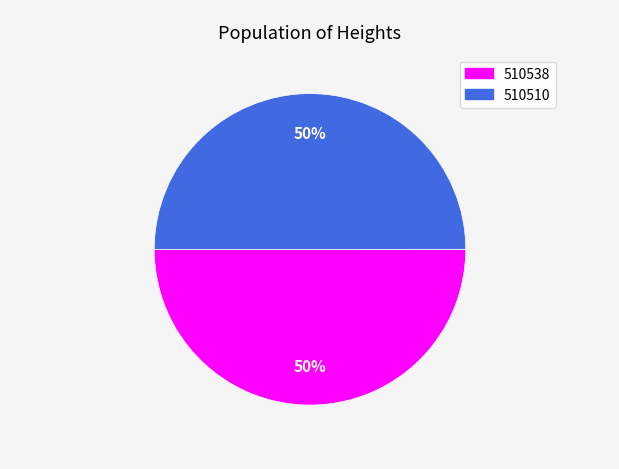

What is the ratio of the value at 510538 to the value at 510510?

1.0